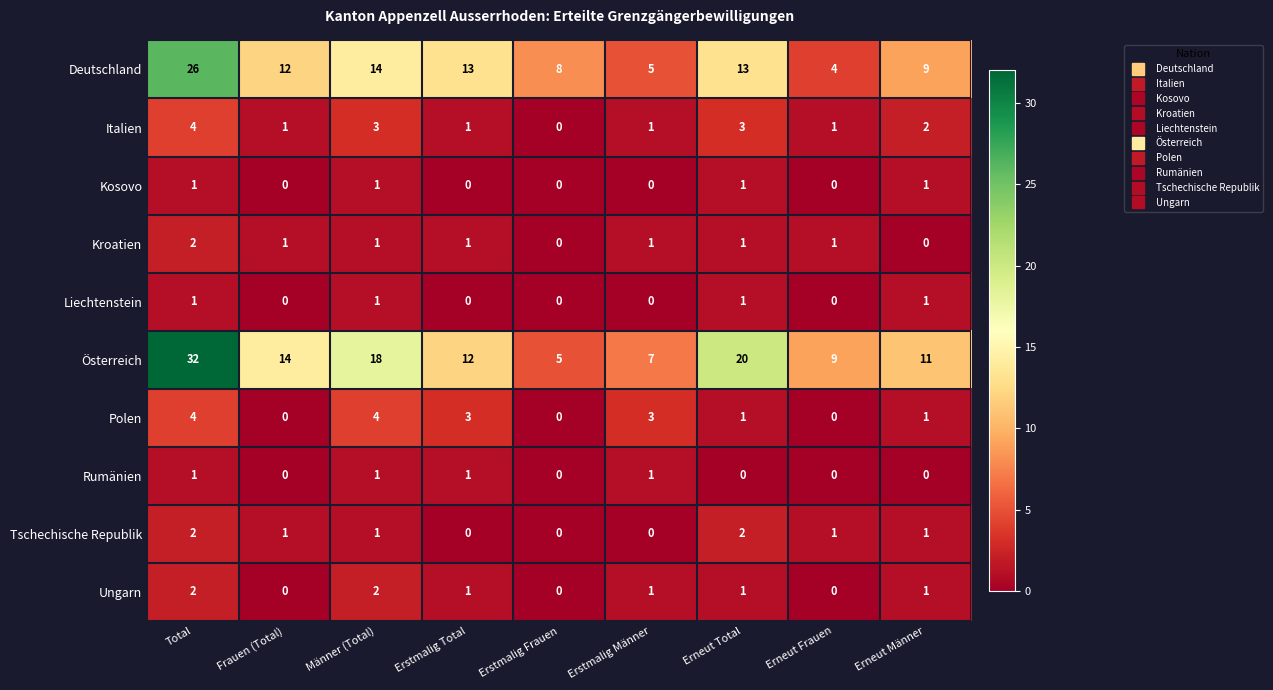

At which category is the sum across all series the highest?

Total